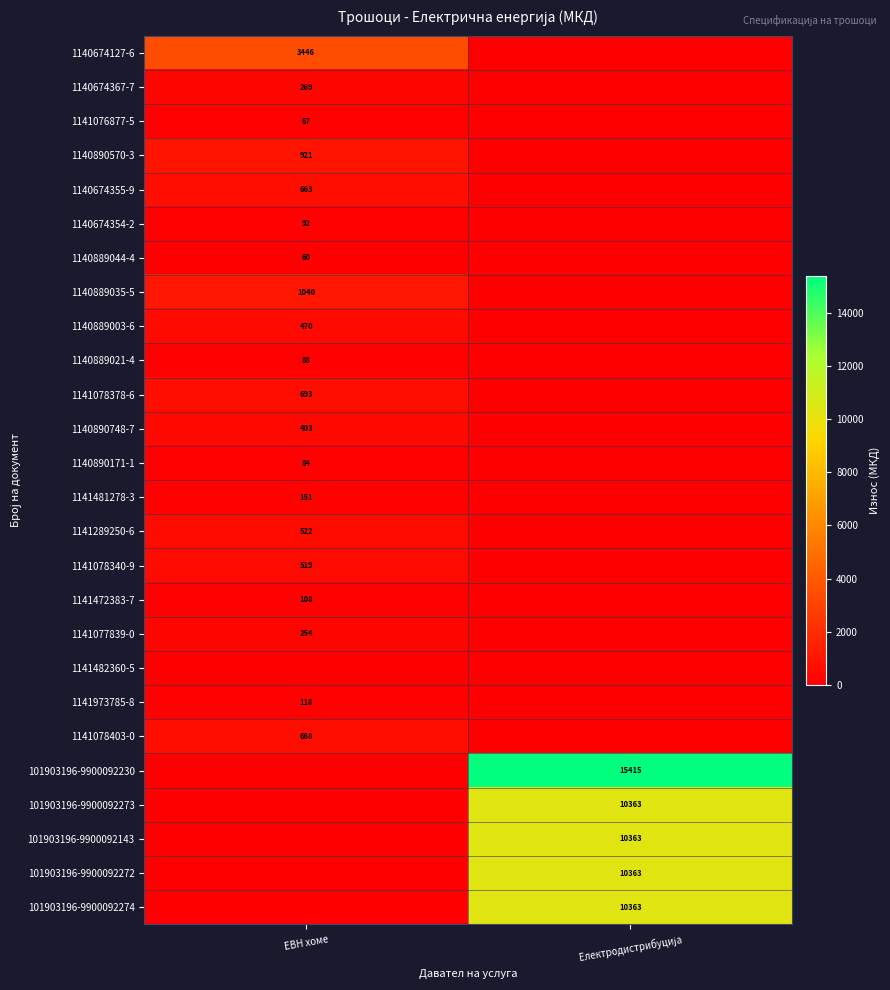

The value of 1141481278-3 at Електродистрибуција is 0. True or false?

True